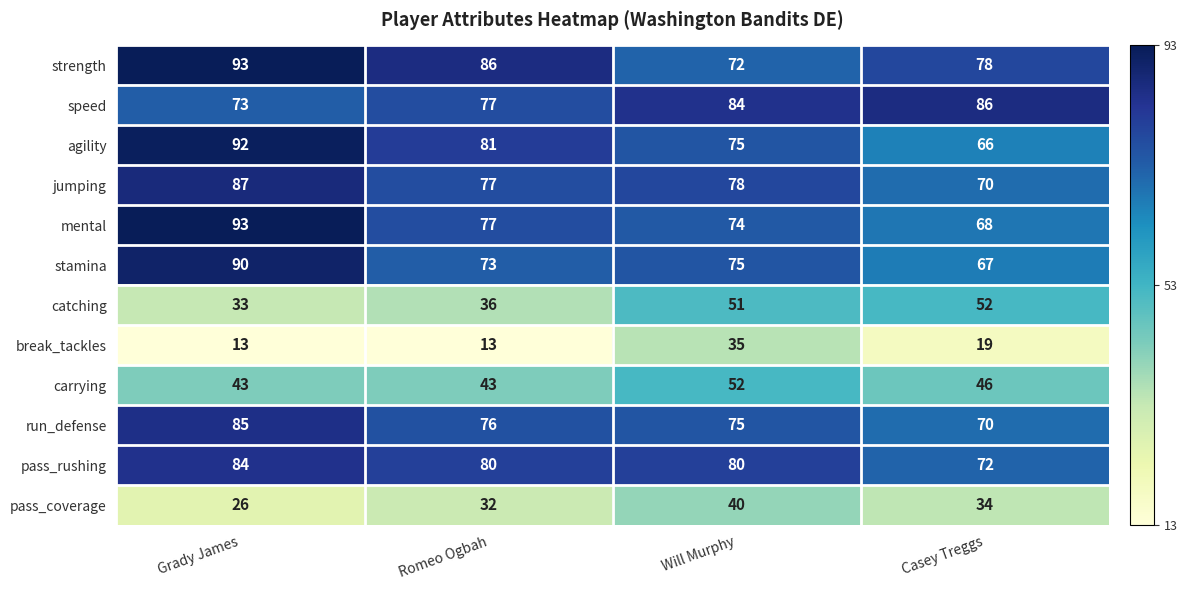

What is the difference between the maximum and minimum values in the break_tackles series?

22